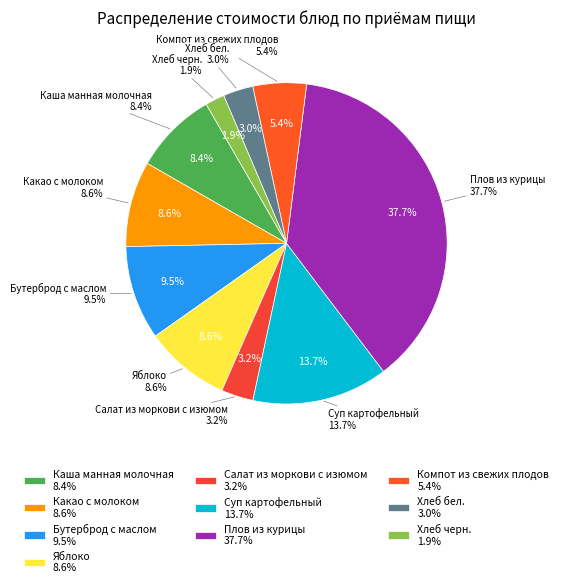

Count the number of slices in the pie.

10